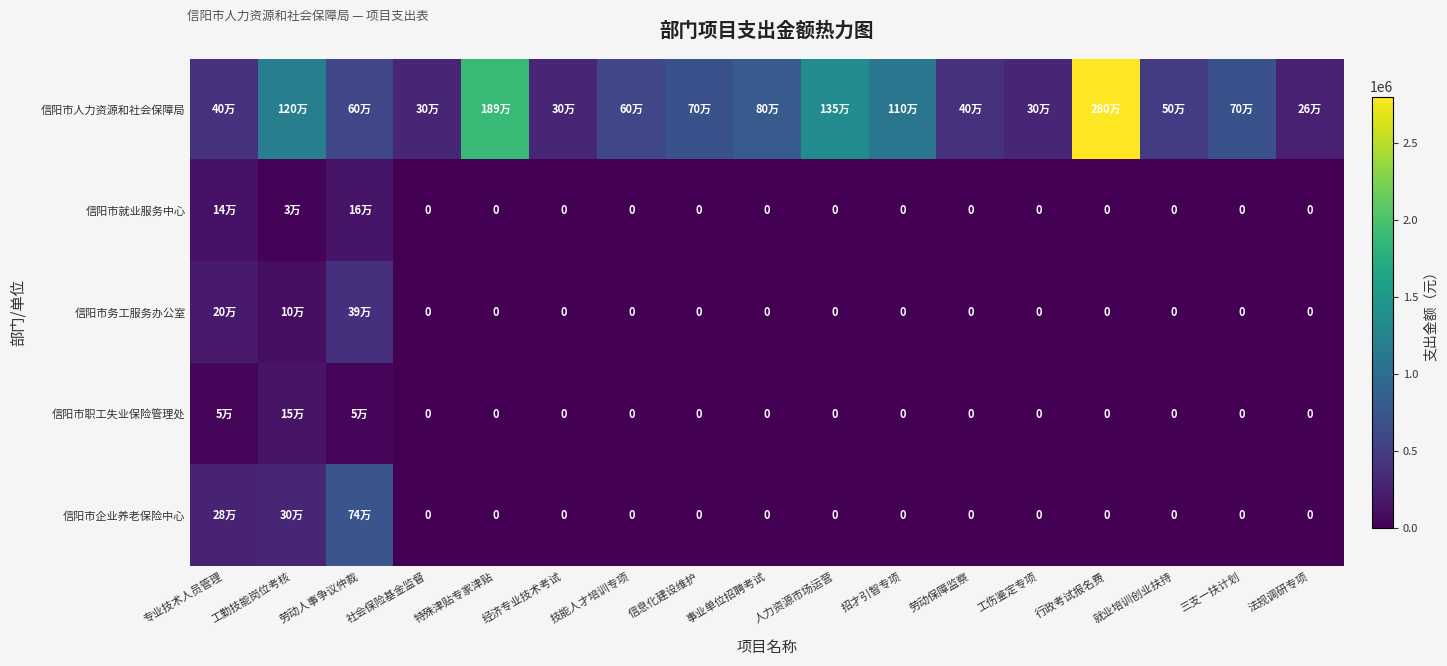

How many series are shown in this chart?

5